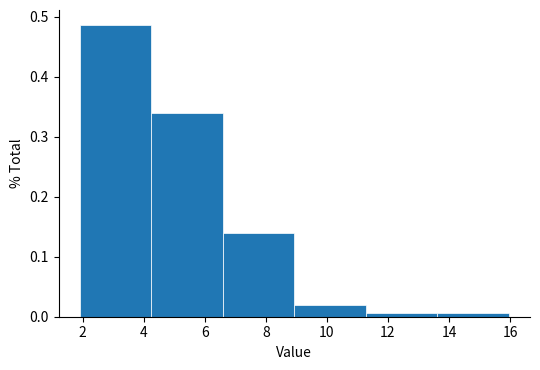

What is the height of the bar covering 9.0 to 11.2 on the x-axis? Neither the bar edges nor the heights are printed on the chart, so give them approximately, as read against the axes.

0.02